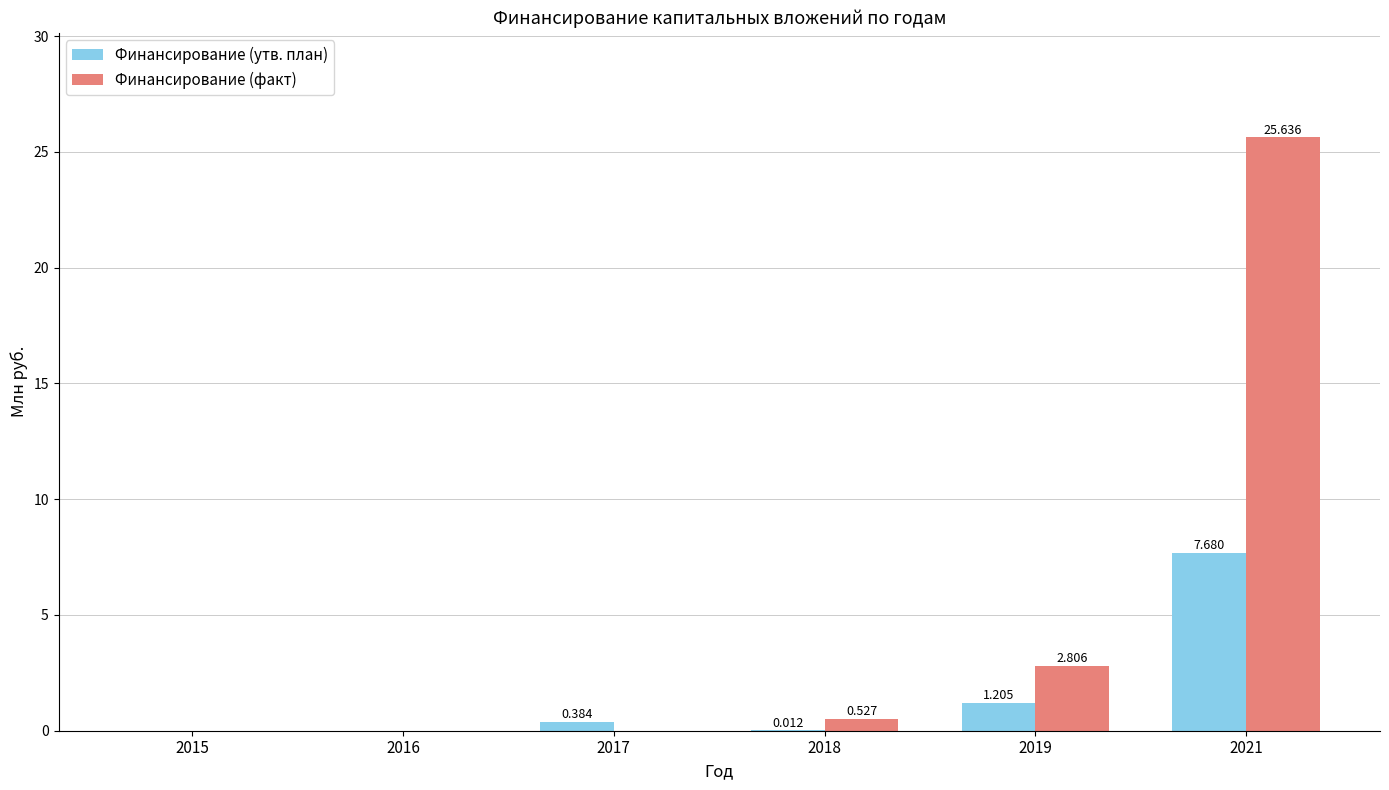

What are all the series names shown in the legend?

Финансирование (утв. план), Финансирование (факт)